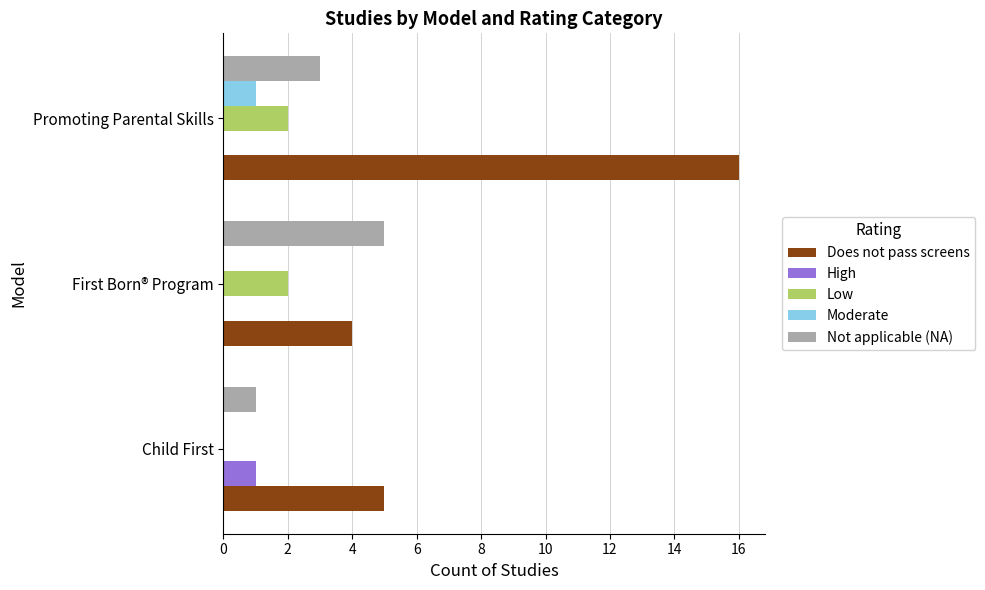

At which label is Does not pass screens closest to 10?

Child First